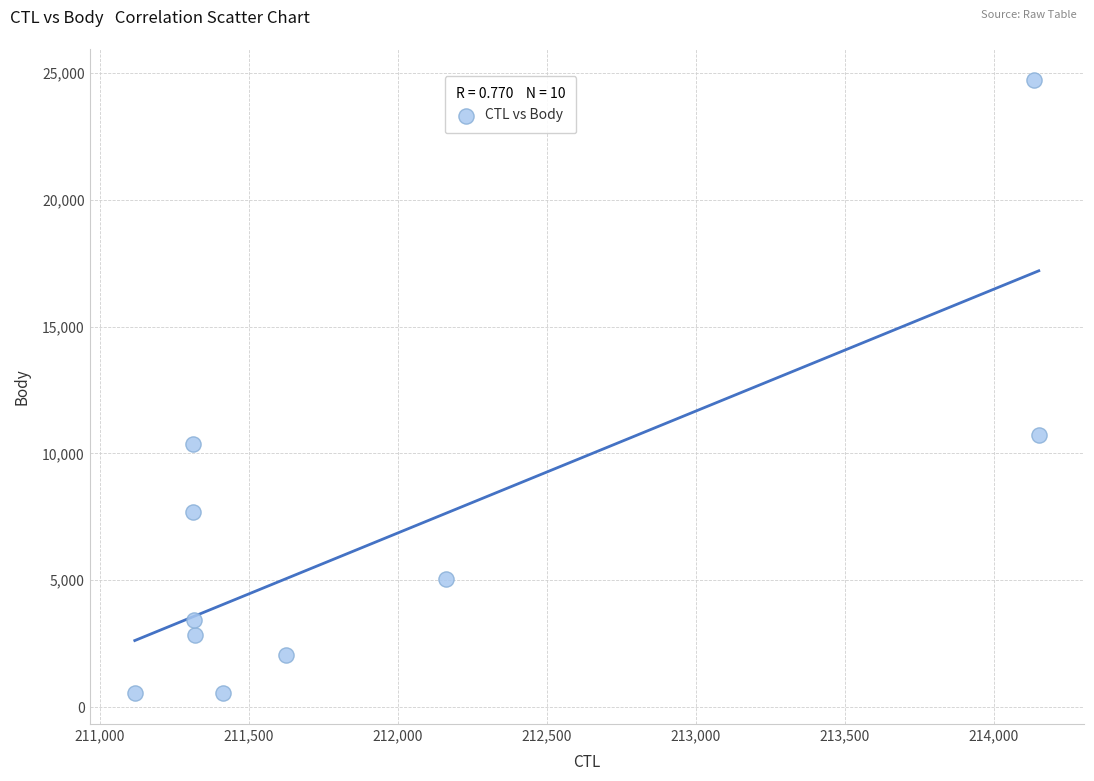

What is the range of Y values (max minus min)?

24190